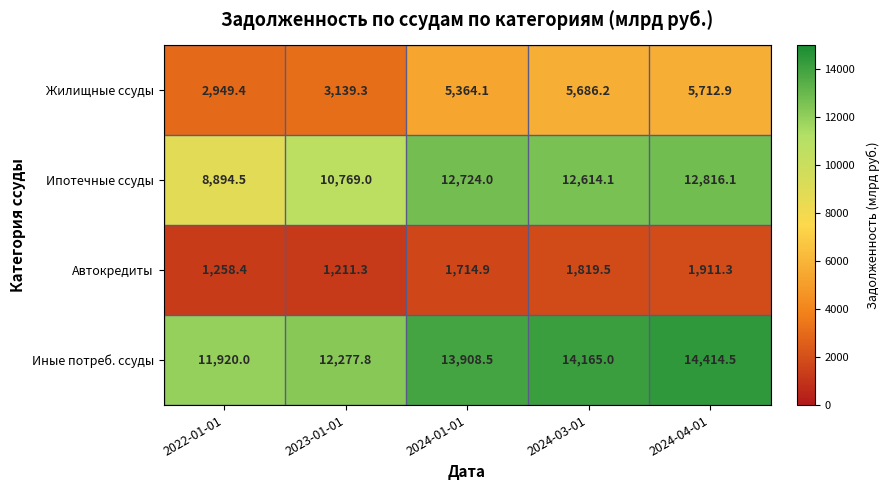

Where is Ипотечные ссуды nearest to the value 10855?

2023-01-01